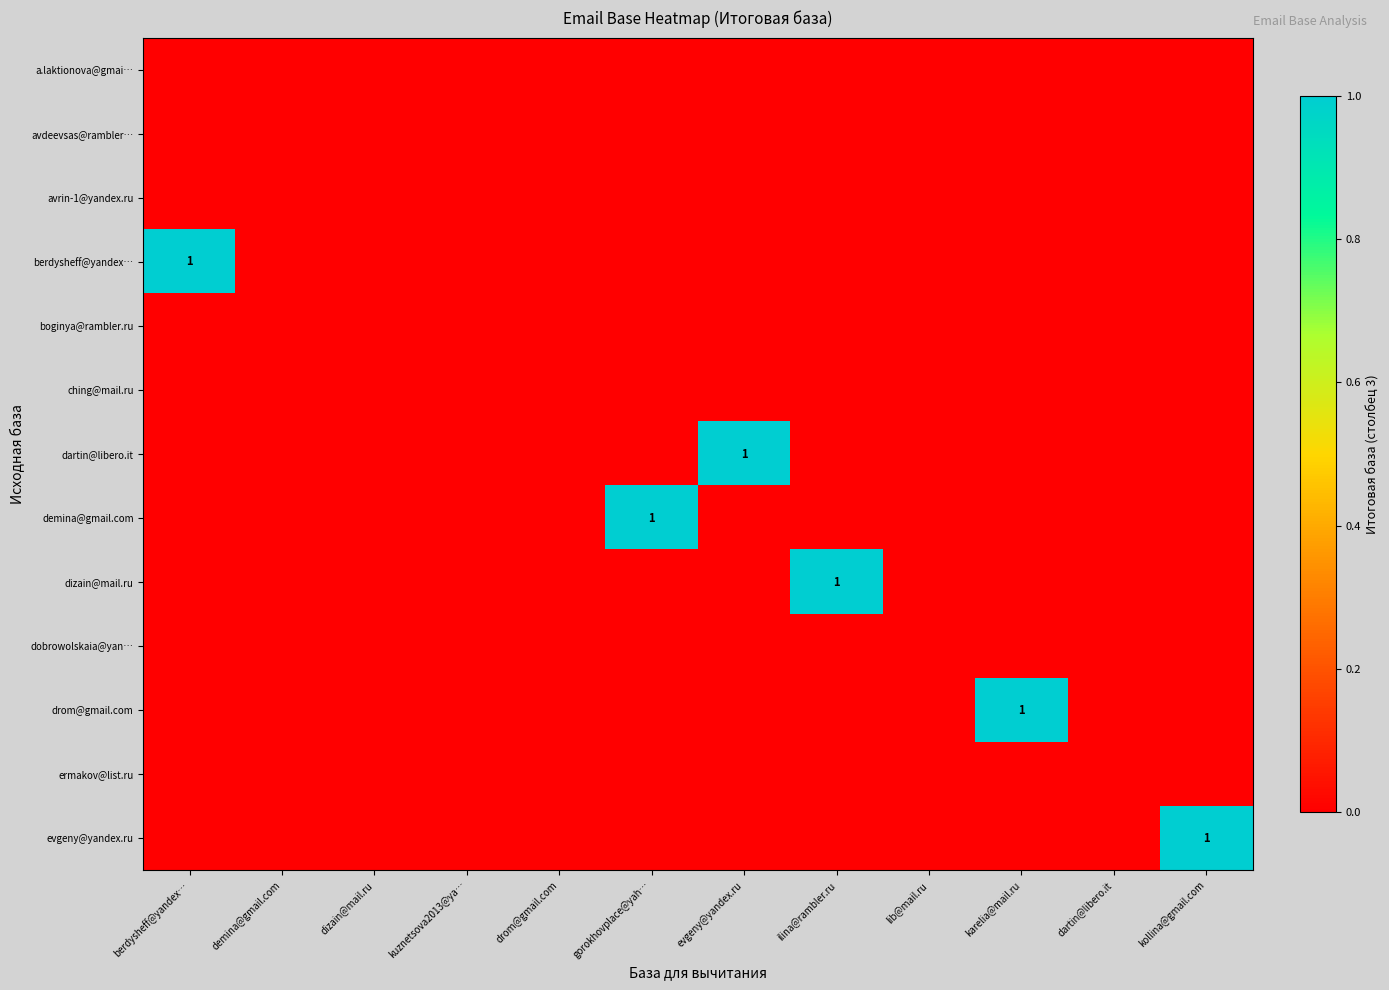

True or false: ching@mail.ru has a value of 0 at evgeny@yandex.ru.

True